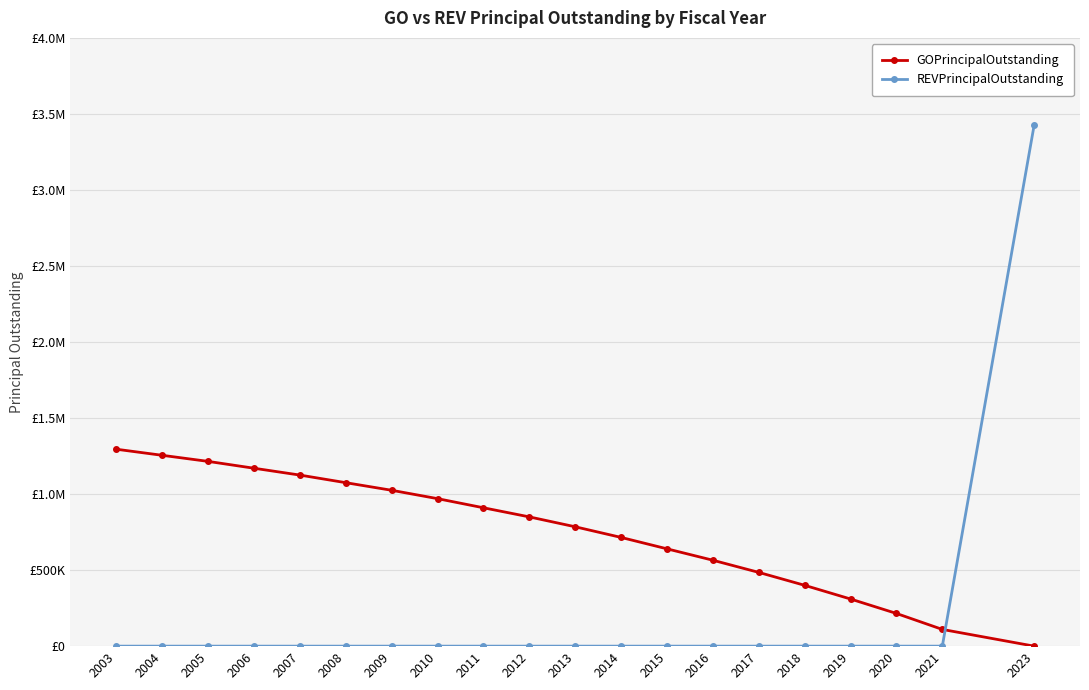

Is this an area chart (filled region under the line)?

No